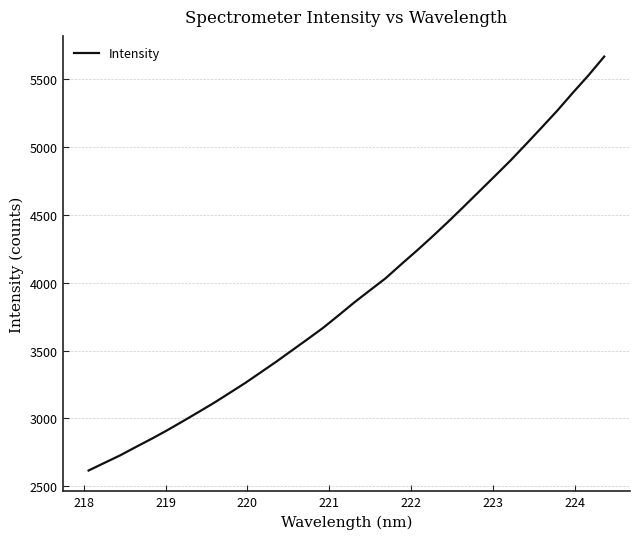

What is the difference between the maximum and minimum values?

3046.6